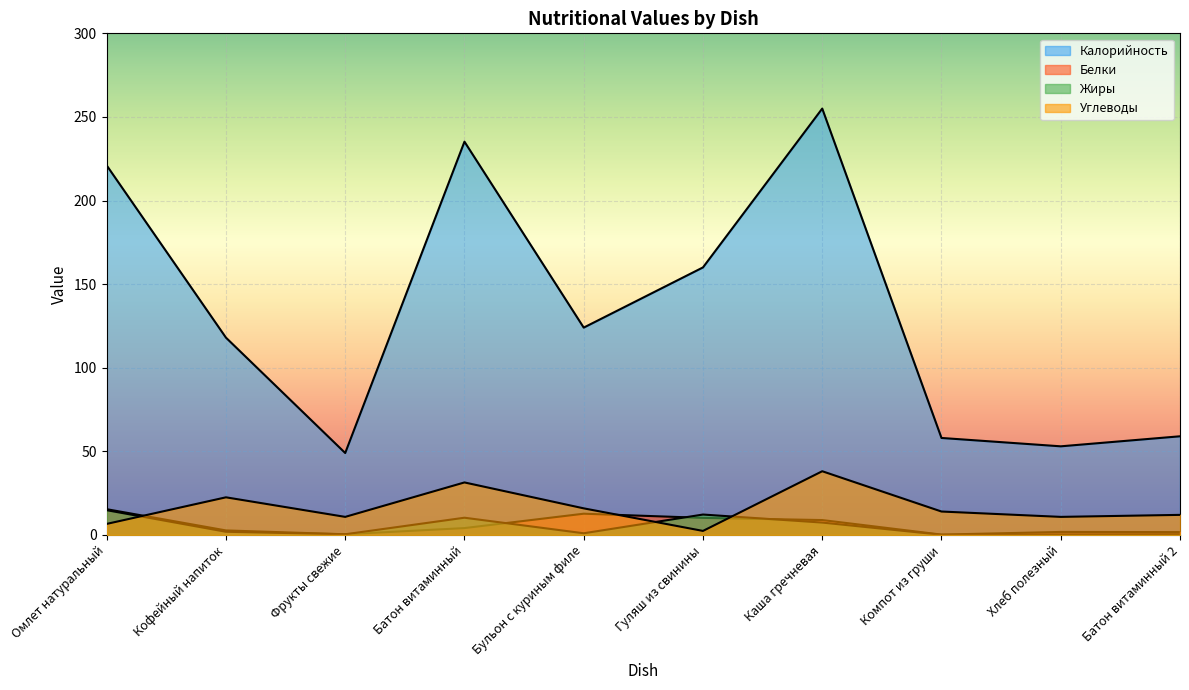

Where do Белки and Углеводы first cross each other?

Омлет натуральный and Кофейный напиток